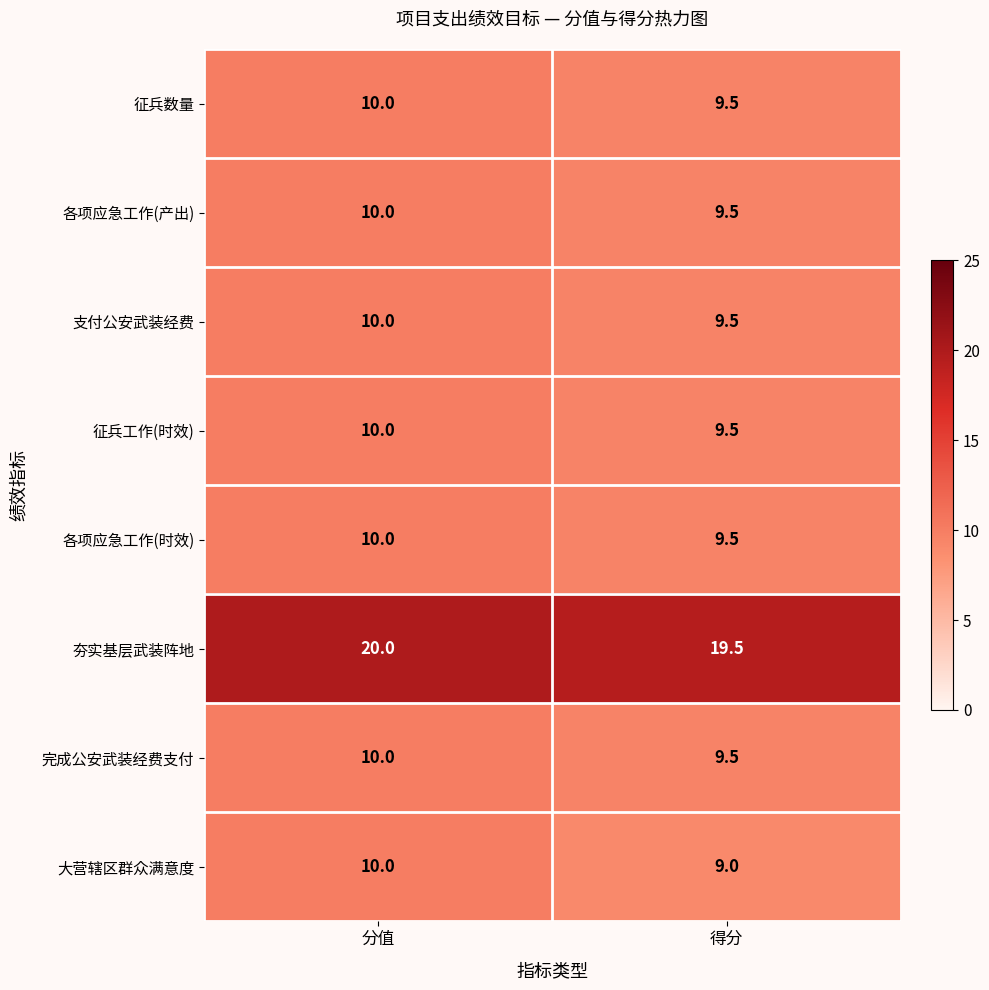

Rank the categories by 征兵数量 value from lowest to highest.

得分, 分值